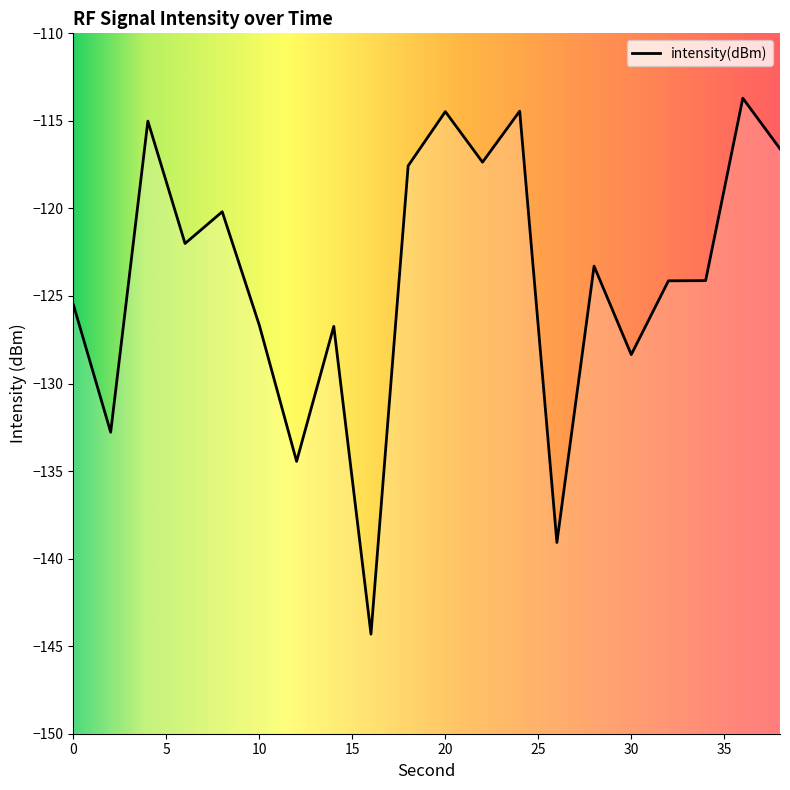

What is the sum of all values?

-2480.8